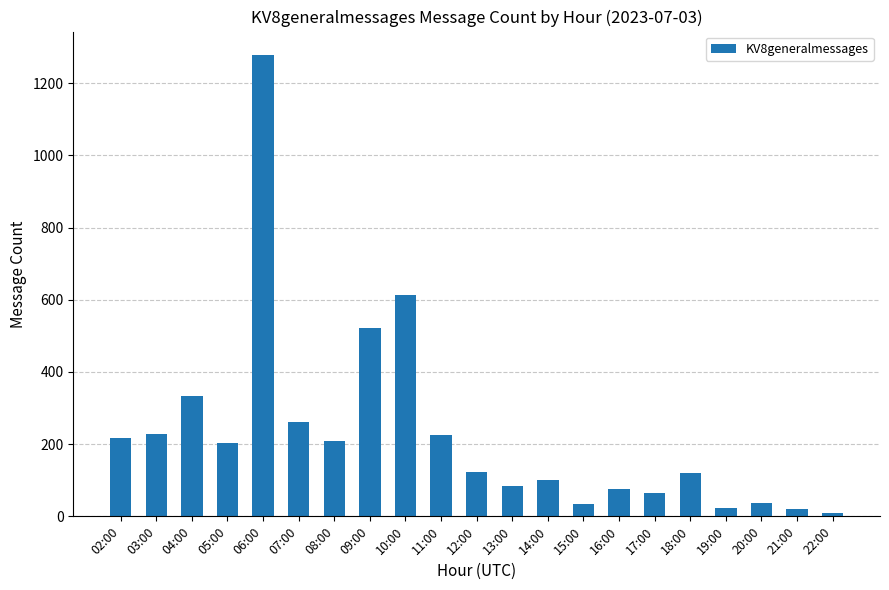

Which label corresponds to the smallest value in the chart?

22:00